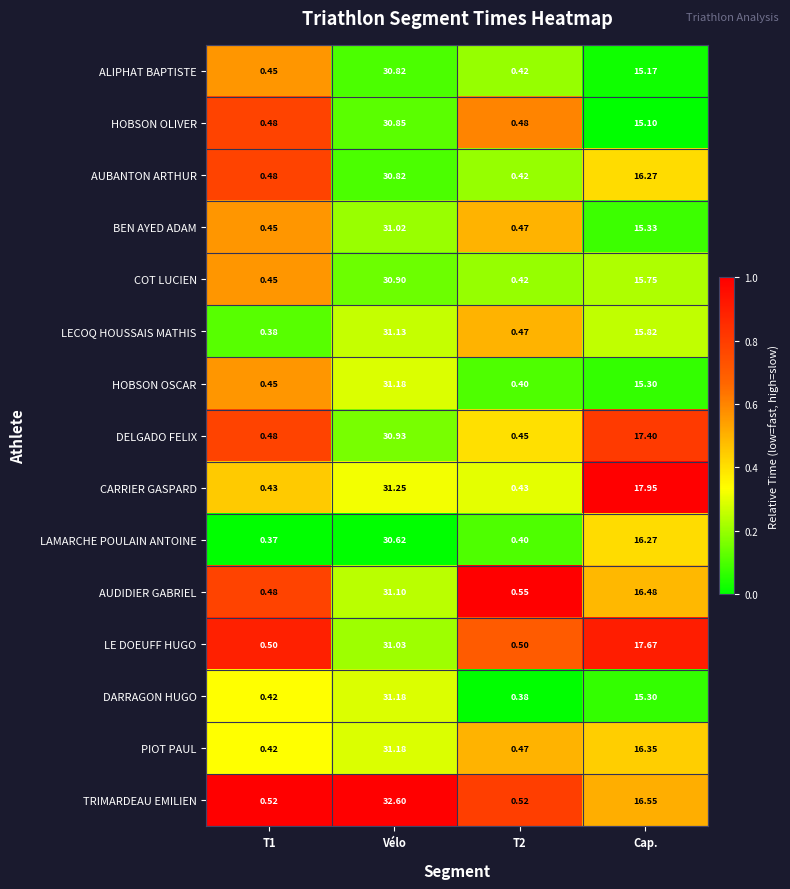

At which category is the sum across all series the highest?

Vélo